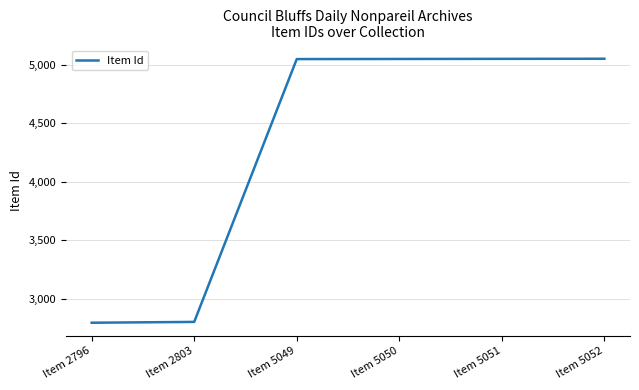

What is the change in value from Item 2803 to Item 5052?

+2249